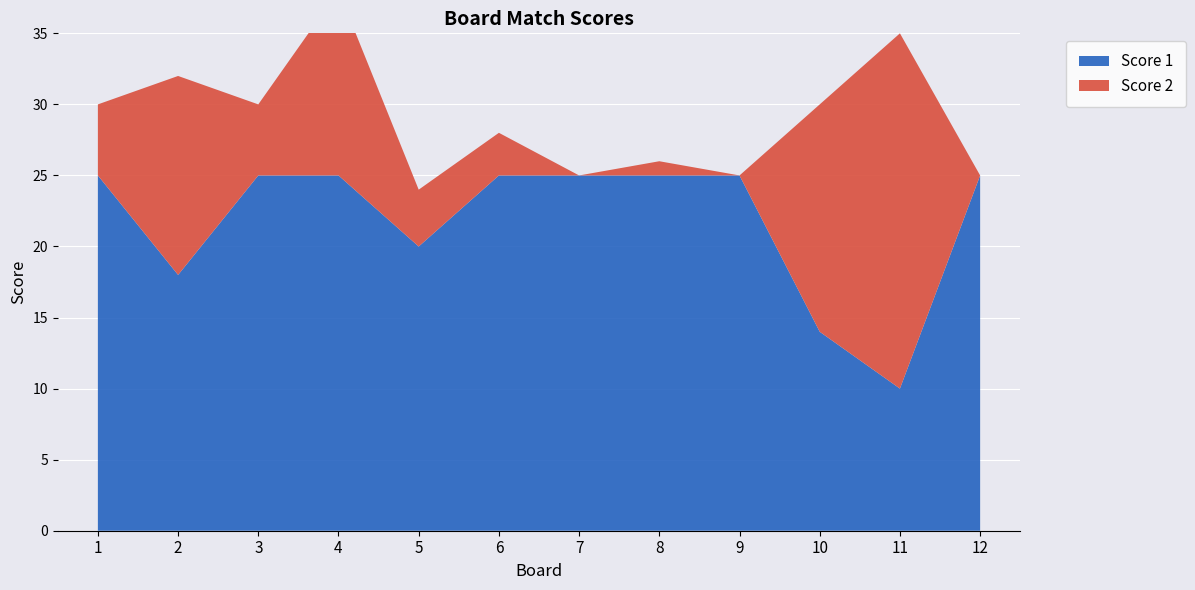

Reading left to right, extract all data points from this chart.

Score 1: 1=25	2=18	3=25	4=25	5=20	6=25	7=25	8=25	9=25	10=14	11=10	12=25
Score 2: 1=5	2=14	3=5	4=13	5=4	6=3	7=0	8=1	9=0	10=16	11=25	12=0